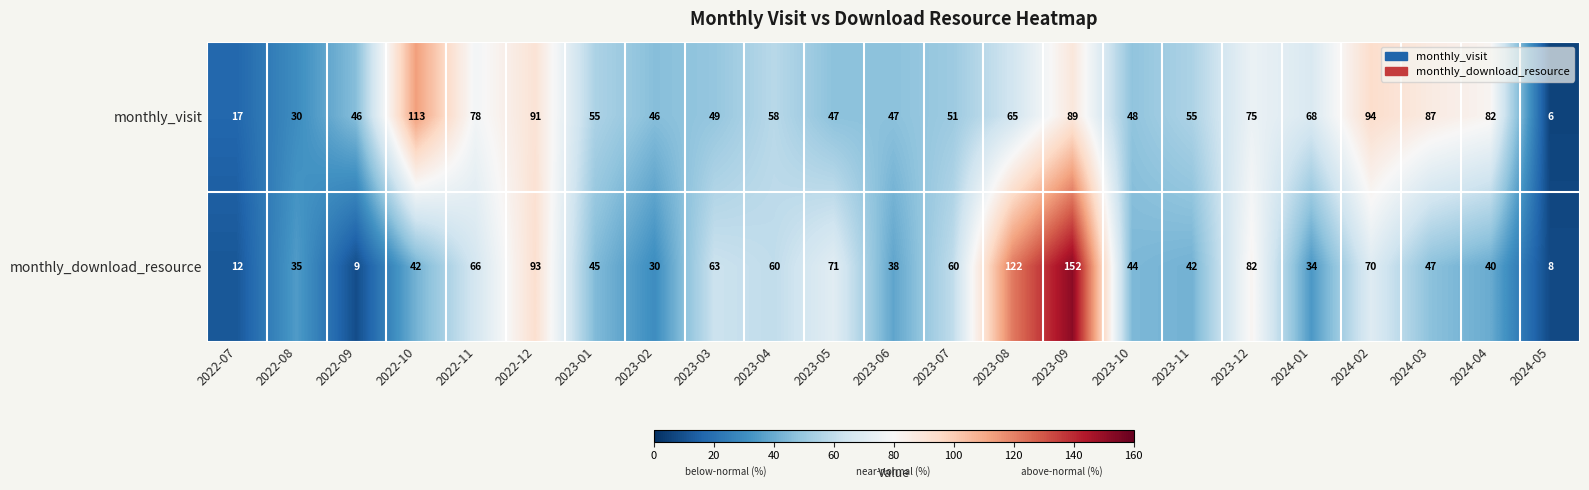

What is the difference between the highest and lowest values at 2023-03?

14